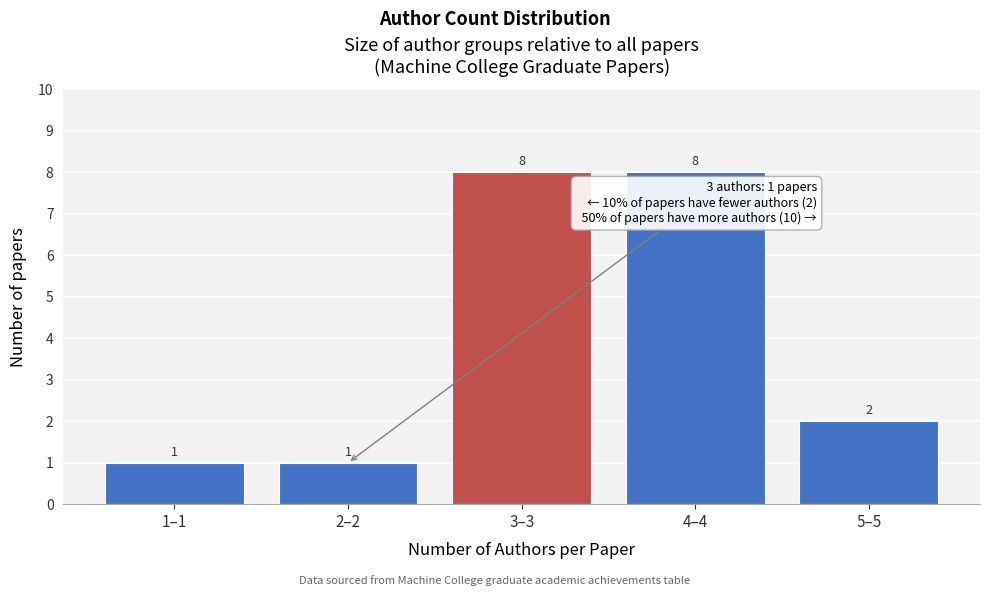

Reading left to right, transcribe all the data shown in this chart.

1	1	8	8	2